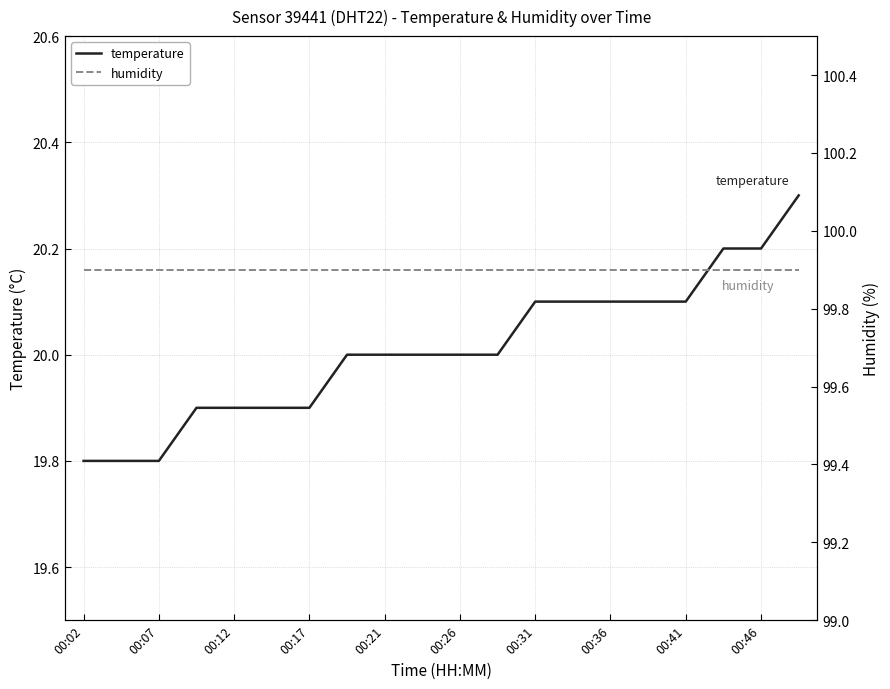

True or false: temperature and humidity cross at least once.

False